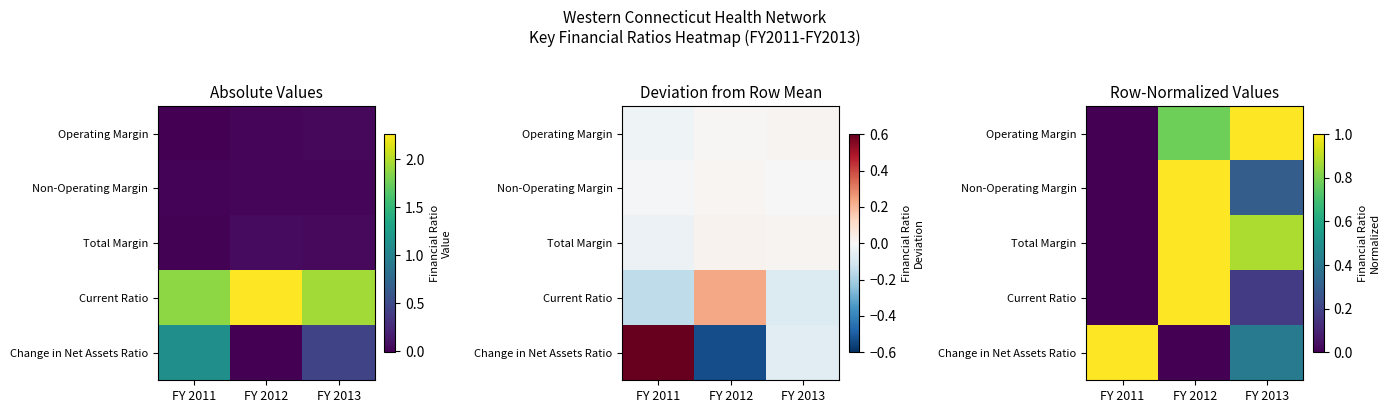

Which has a higher value, FY 2011 or FY 2013?

FY 2013